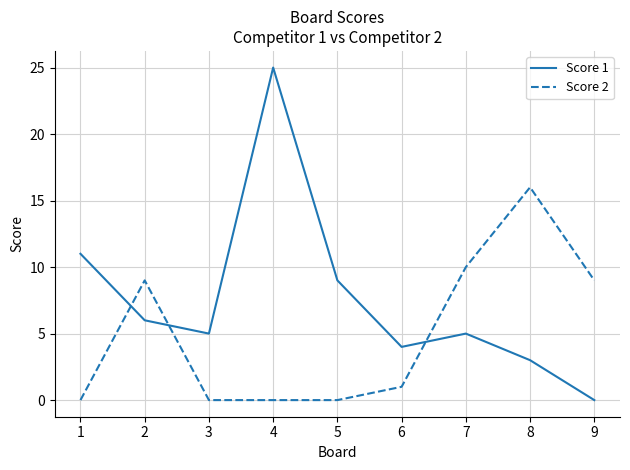

Which series has the largest total across all categories?

Score 1